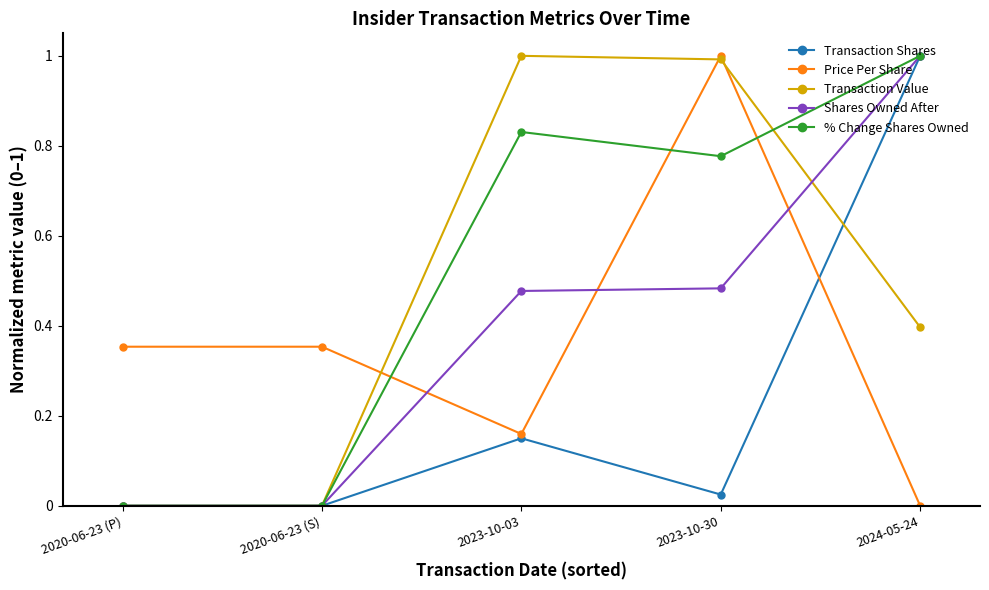

The value of Transaction Value at 2020-06-23 (P) is -0.4. True or false?

False